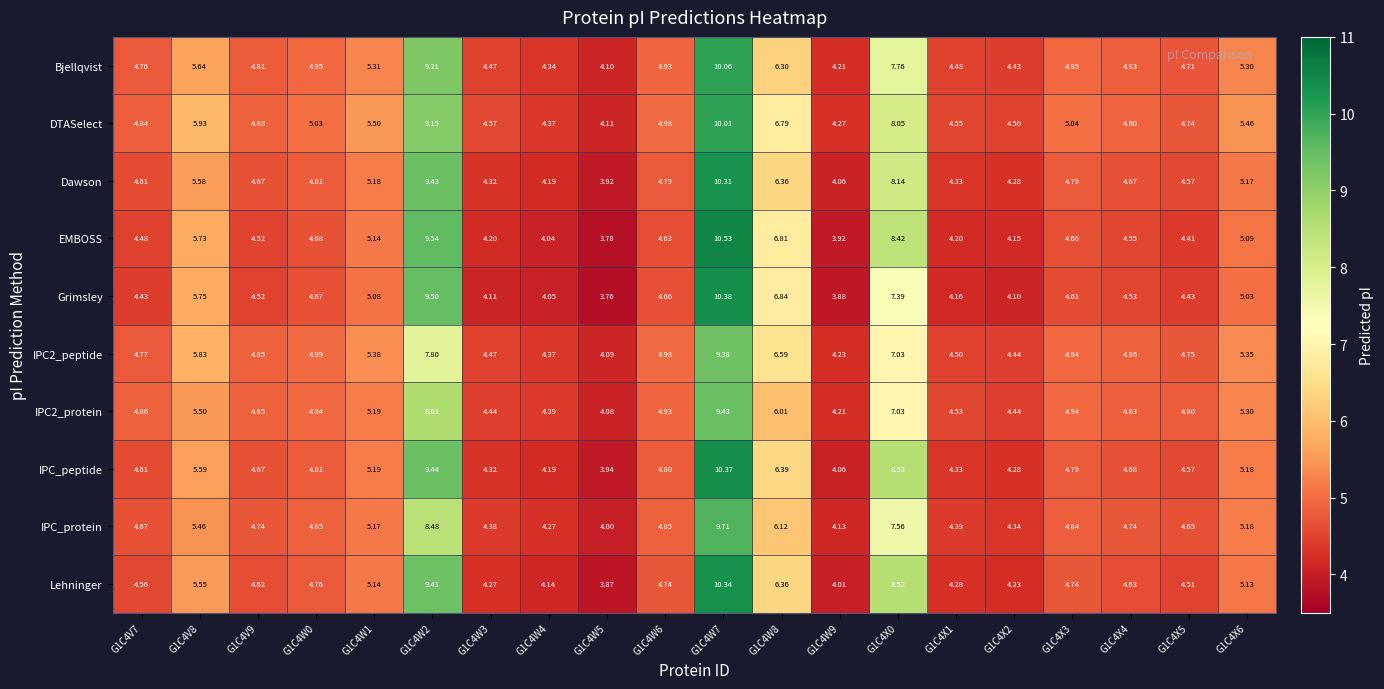

What is the difference between the highest and lowest values at G1C4W8?

0.8